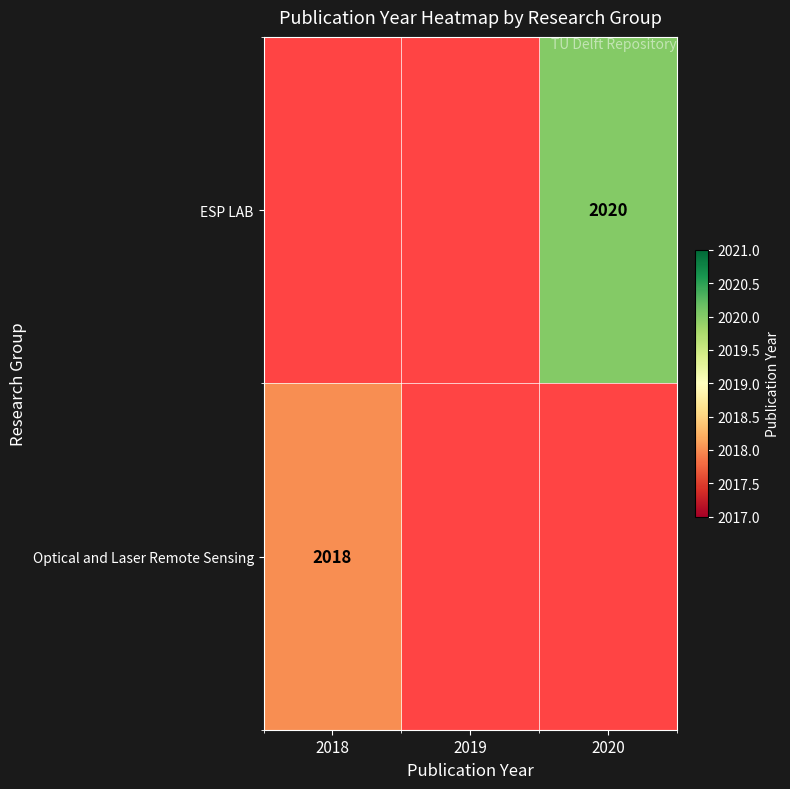

What is the maximum value shown in the chart?

2020.0